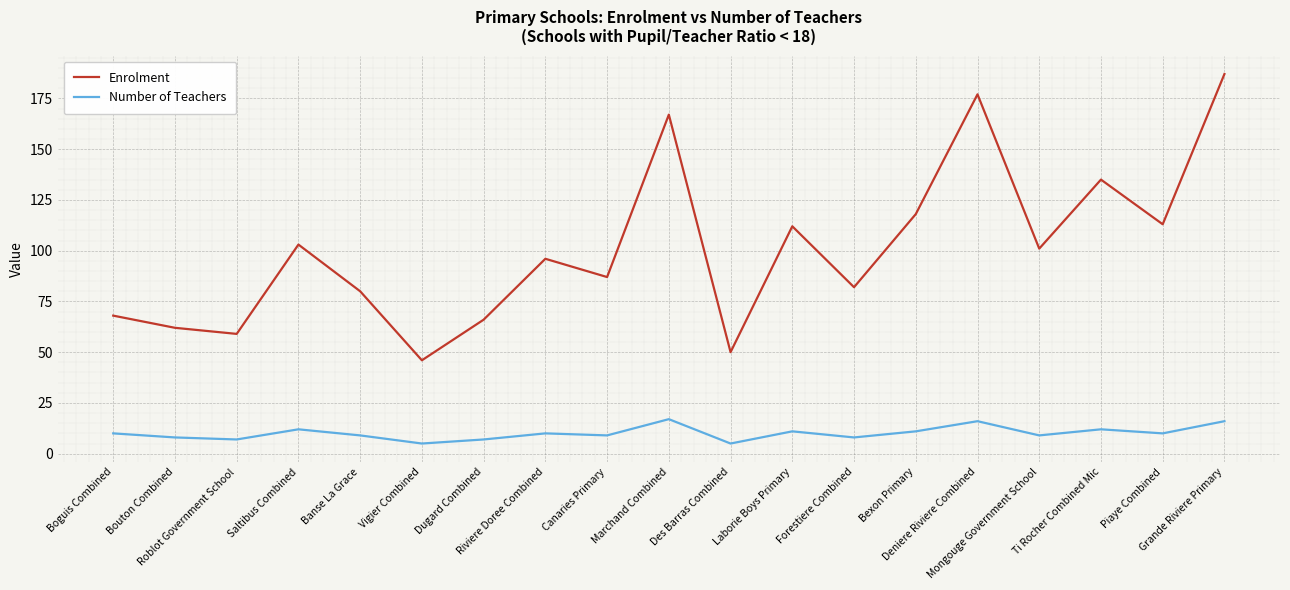

Which series has the largest total across all categories?

Enrolment